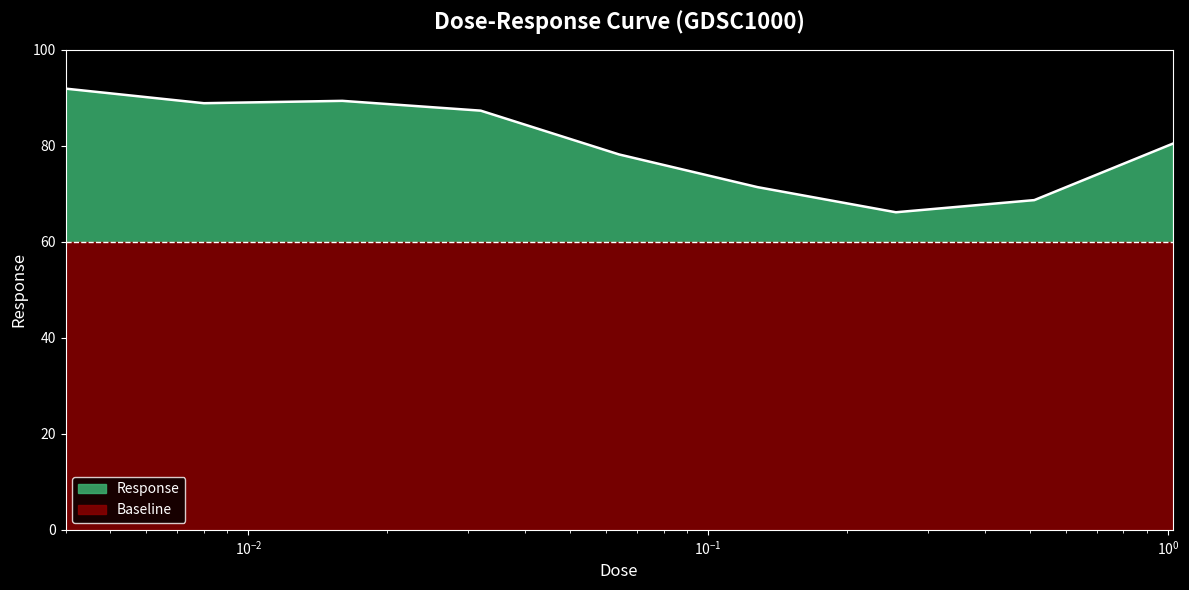

Where is the first local maximum?

0.016